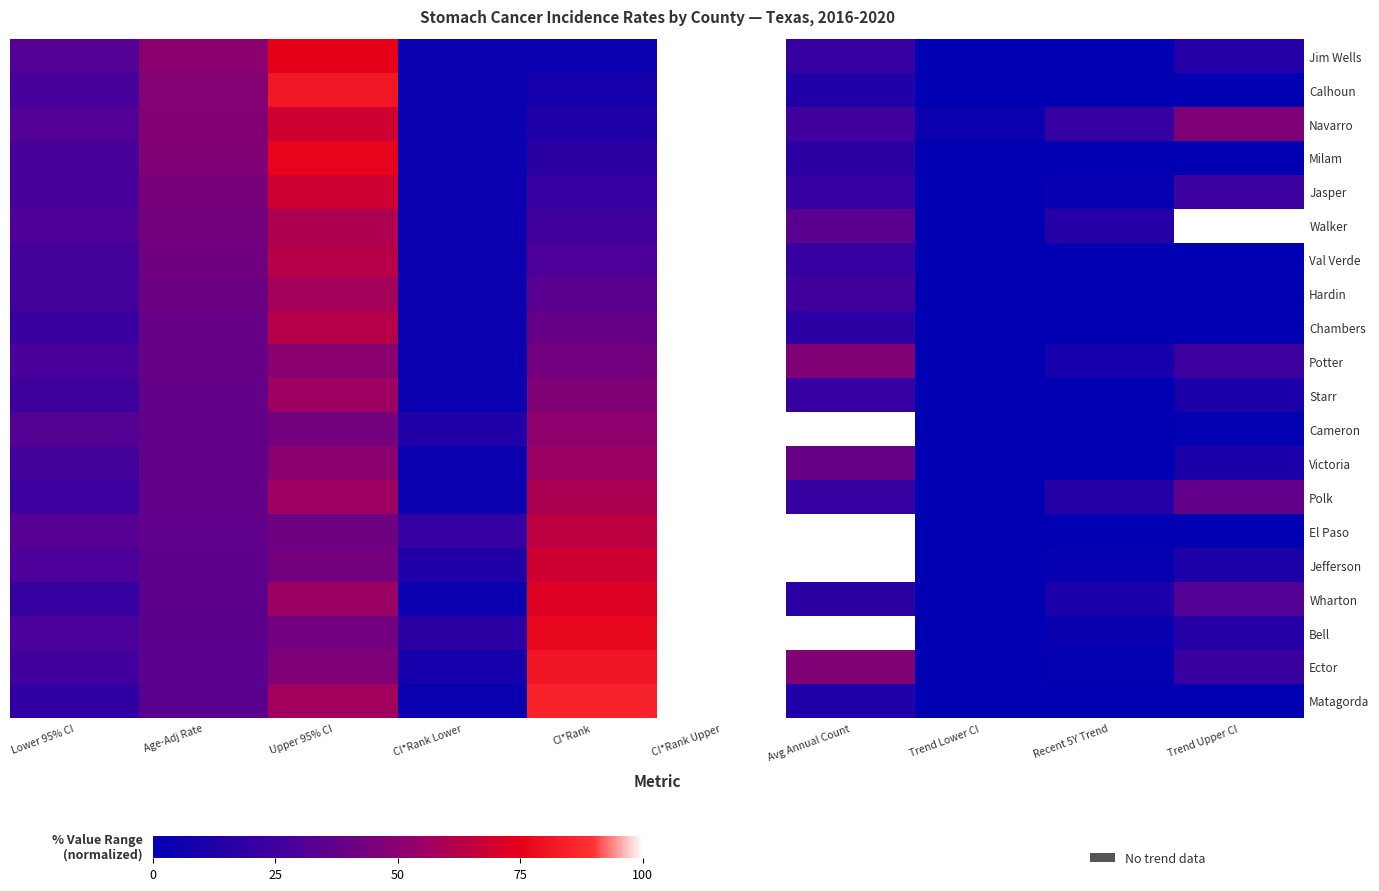

At which category is the sum across all series the highest?

CI*Rank Upper